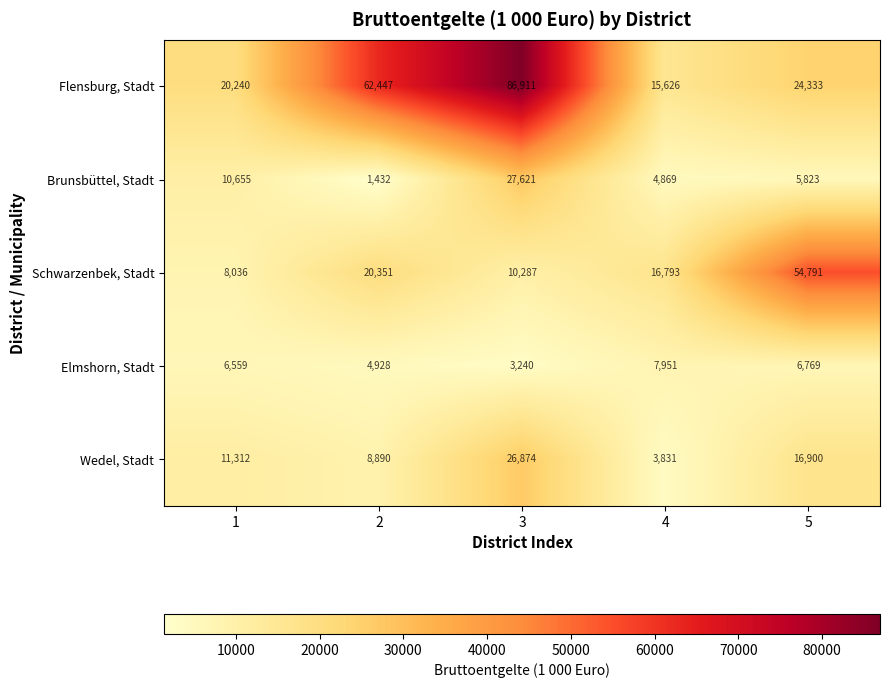

The Wedel, Stadt series shows 5963 at 4. True or false?

False